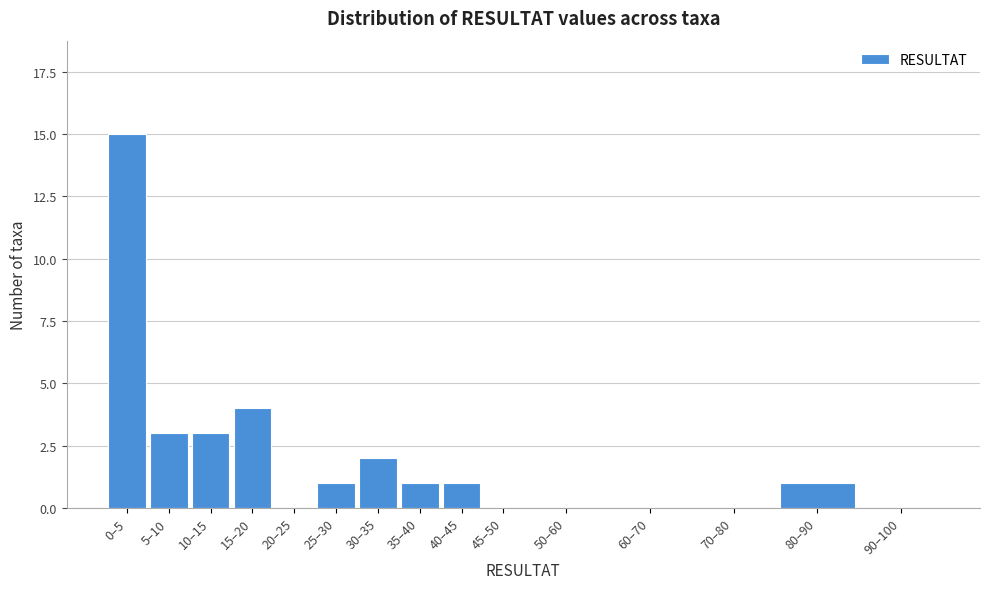

Reading left to right, what are all the values shown in this chart?

0–5=15	5–10=3	10–15=3	15–20=4	20–25=0	25–30=1	30–35=2	35–40=1	40–45=1	45–50=0	50–60=0	60–70=0	70–80=0	80–90=1	90–100=0